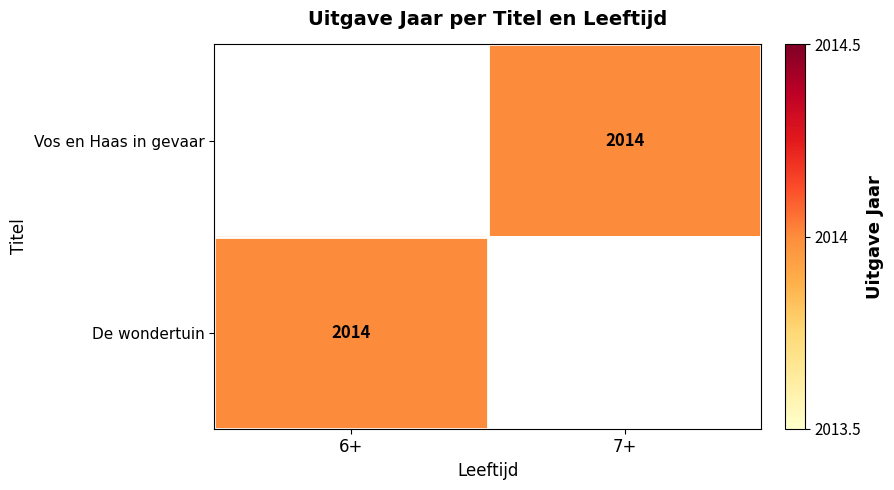

Is it true that De wondertuin equals 2984 at 6+?

False